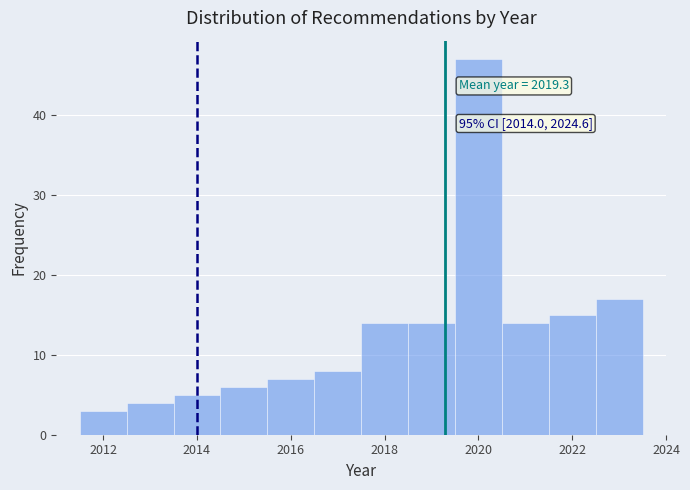

Over which range of the x-axis is the bar tallest?

2019.5 to 2020.5